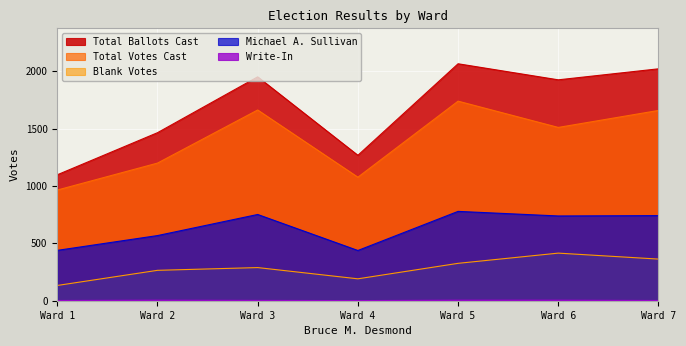

What is the difference between the Michael A. Sullivan values at Ward 2 and Ward 1?

129